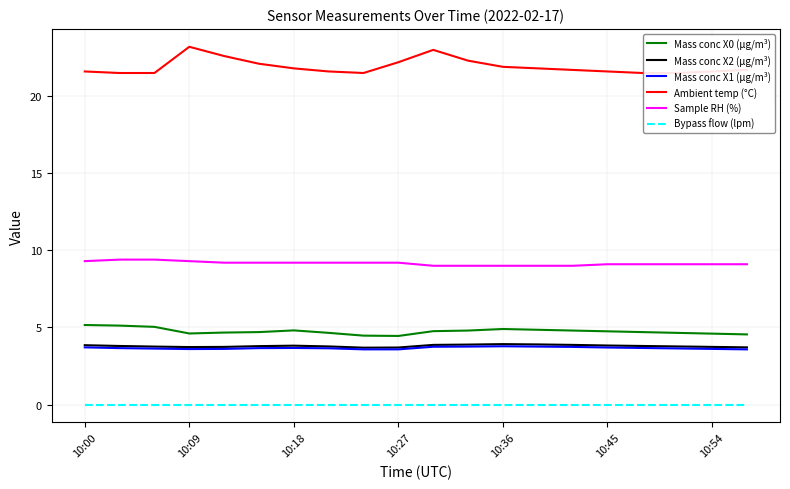

True or false: Bypass flow (lpm) and Mass conc X2 (μg/m³) intersect in this chart.

False